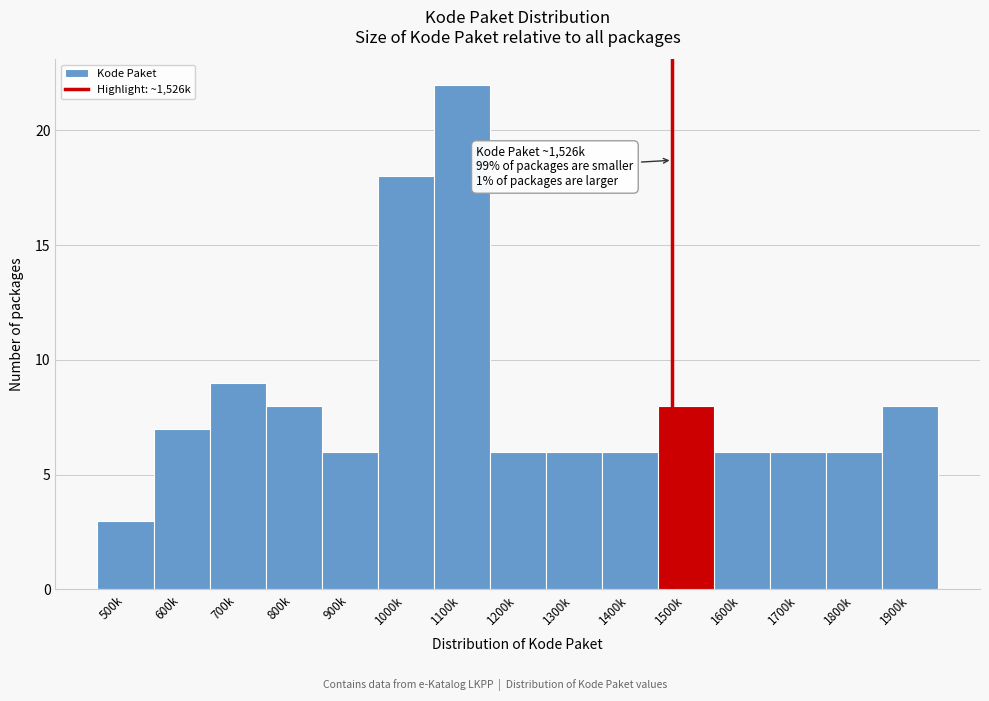

Reading right to left, extract all data points from this chart.

8	6	6	6	8	6	6	6	22	18	6	8	9	7	3